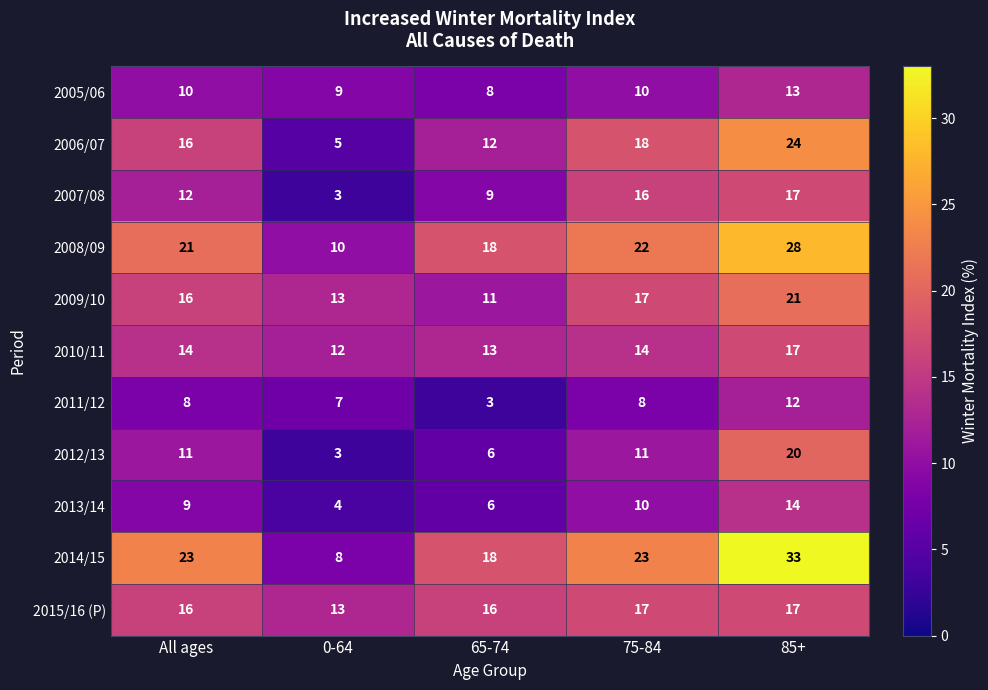

How many 2006/07 values are between 12 and 18?

3